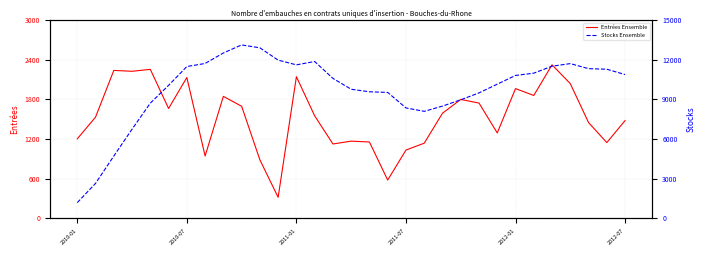

Is this an area chart (filled region under the line)?

No